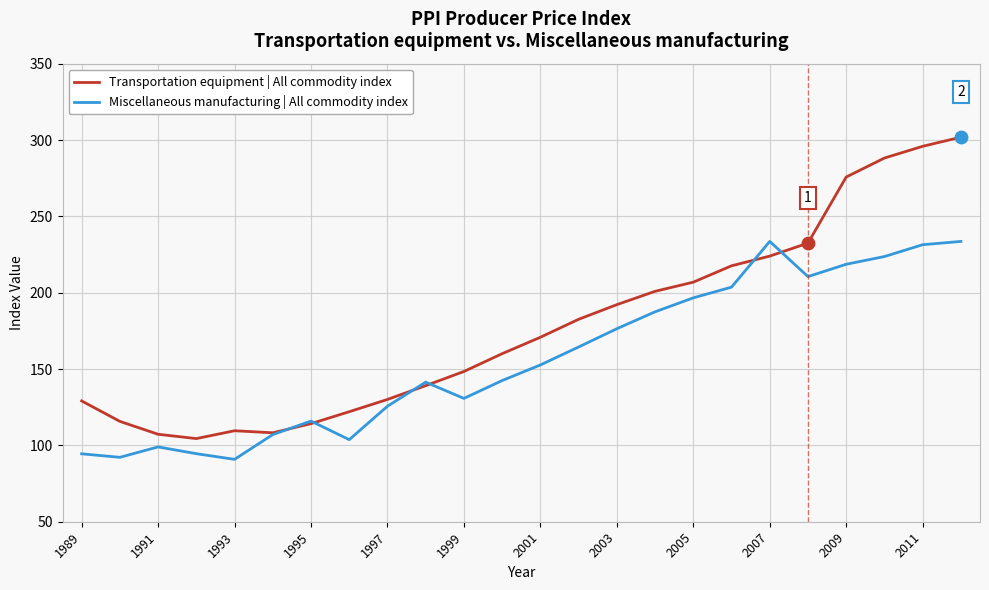

Which series has the largest total across all categories?

Transportation equipment | All commodity index